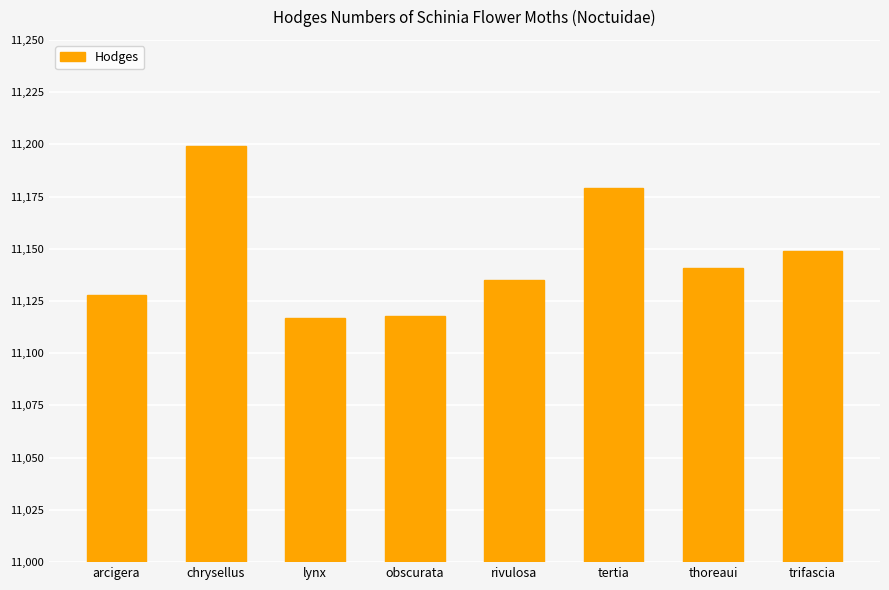

Which label corresponds to the largest value in the chart?

chrysellus